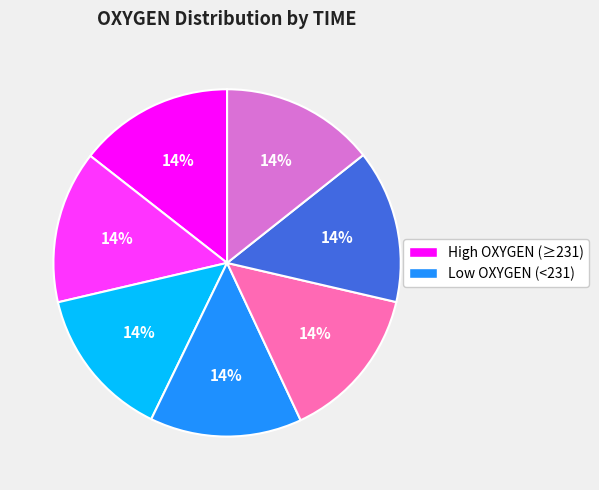

Is there any slice that represents more than half of the pie?

No